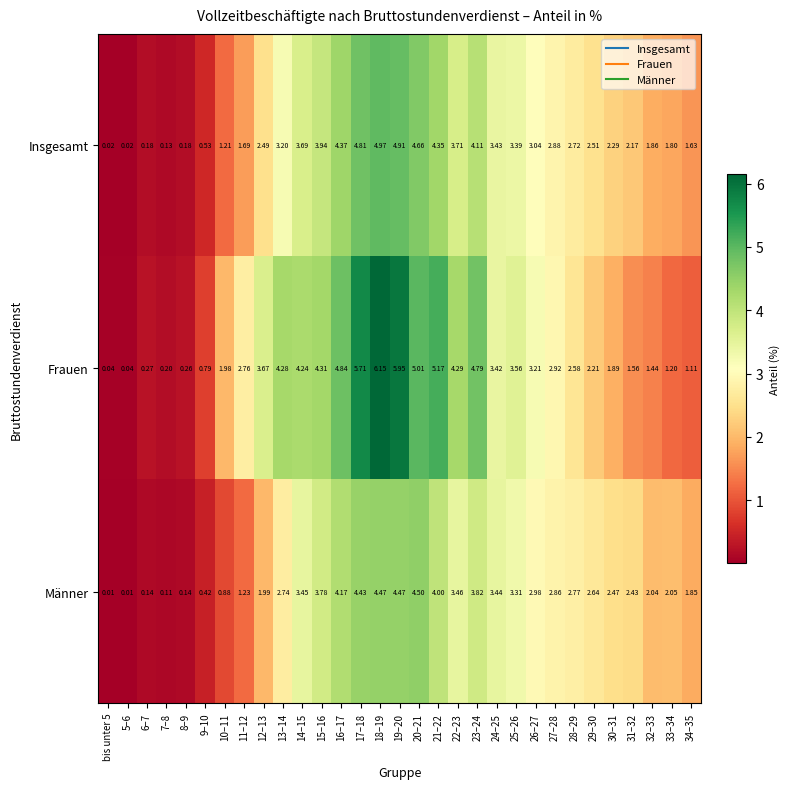

At how many categories does at least one series exceed 5?

5